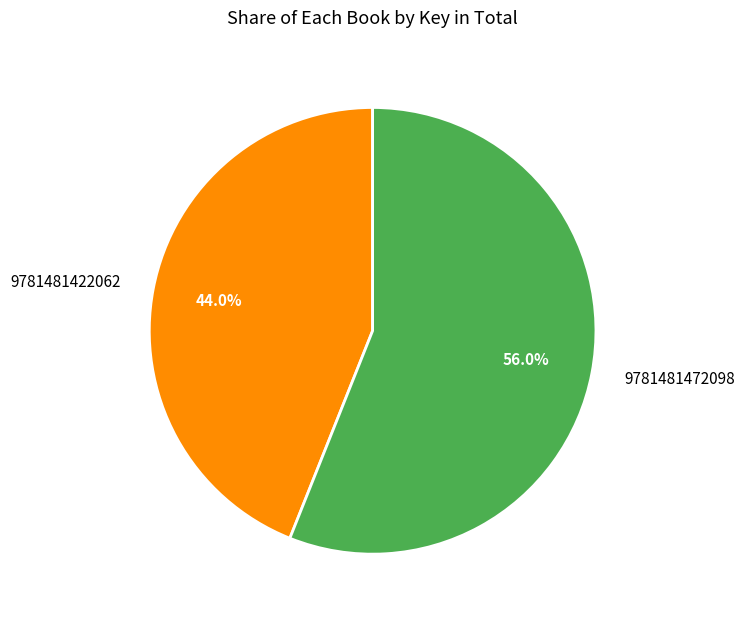

What is the total percentage of 9781481422062 and 9781481472098?

100.0%